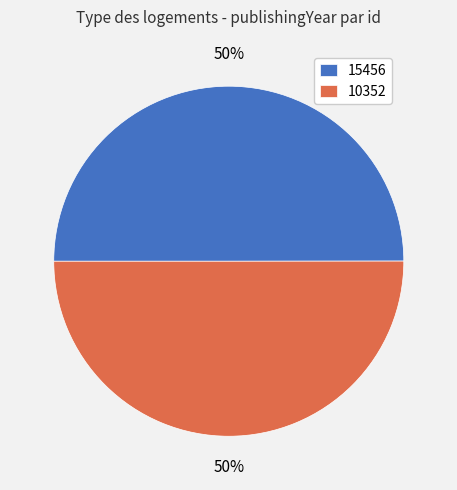

The 15456 slice represents 62% of the pie. True or false?

False